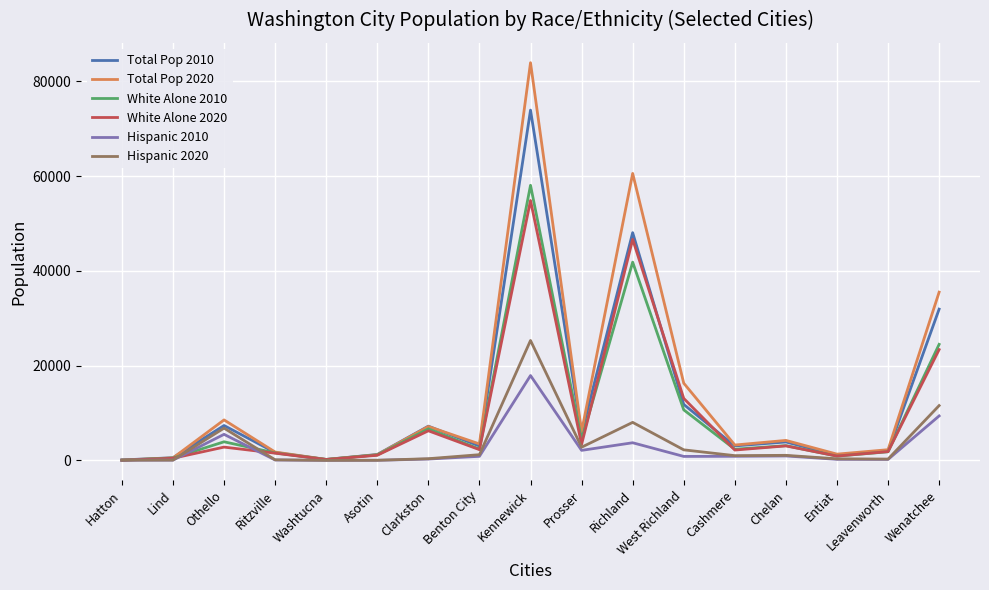

Which series has the widest spread of values?

Total Pop 2020